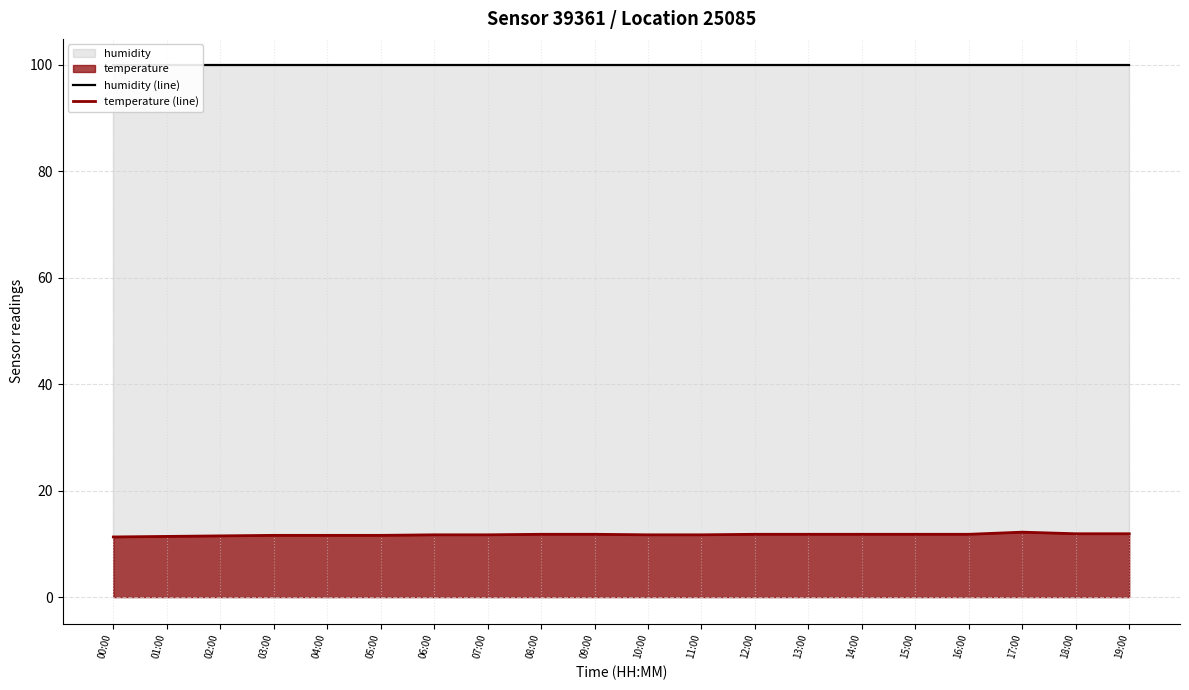

What is the difference between the temperature (line) values at 01:00 and 19:00?

0.5